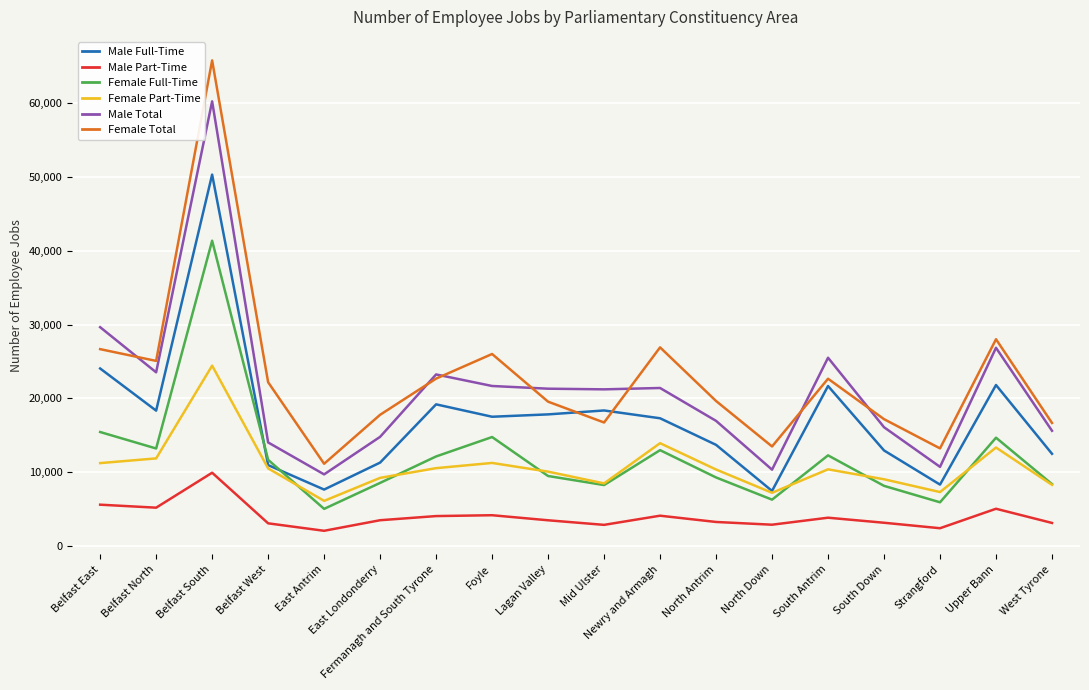

What are all the series names shown in the legend?

Male Full-Time, Male Part-Time, Female Full-Time, Female Part-Time, Male Total, Female Total